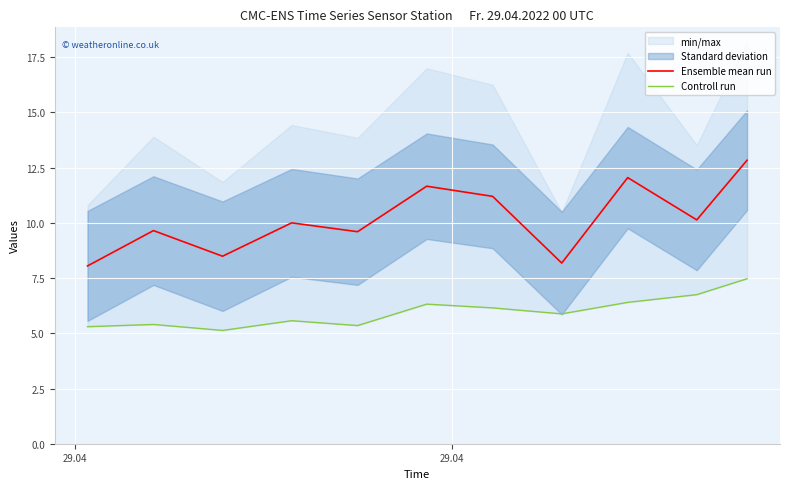

True or false: Ensemble mean run has more than 2 points higher than both neighbors.

True